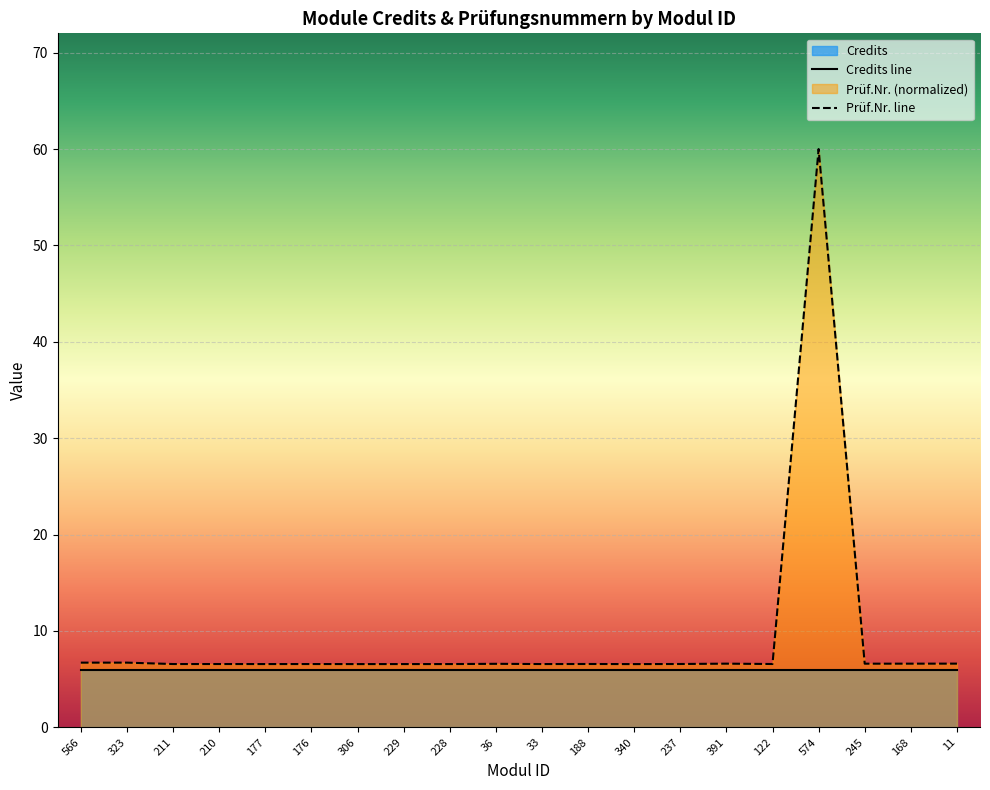

Reading left to right, extract all data points from this chart.

Credits line: 566=6.0	323=6.0	211=6.0	210=6.0	177=6.0	176=6.0	306=6.0	229=6.0	228=6.0	36=6.0	33=6.0	188=6.0	340=6.0	237=6.0	391=6.0	122=6.0	574=6.0	245=6.0	168=6.0	11=6.0
Prüf.Nr. line: 566=6.7	323=6.7	211=6.6	210=6.6	177=6.6	176=6.6	306=6.6	229=6.6	228=6.6	36=6.6	33=6.6	188=6.6	340=6.6	237=6.6	391=6.6	122=6.6	574=60.0	245=6.6	168=6.6	11=6.6